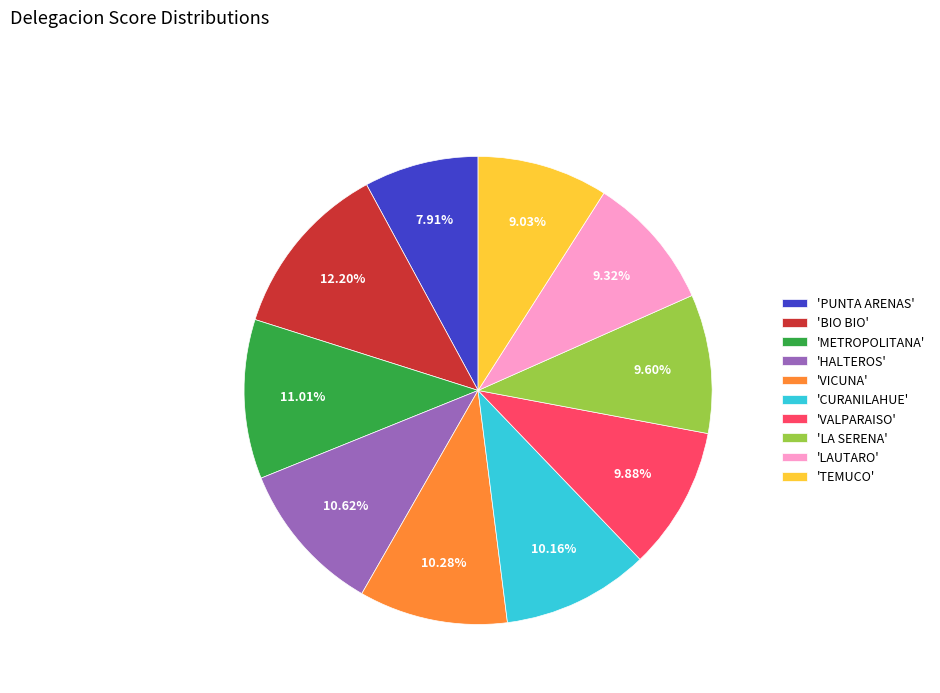

Which category has the smallest portion of the pie?

'PUNTA ARENAS'